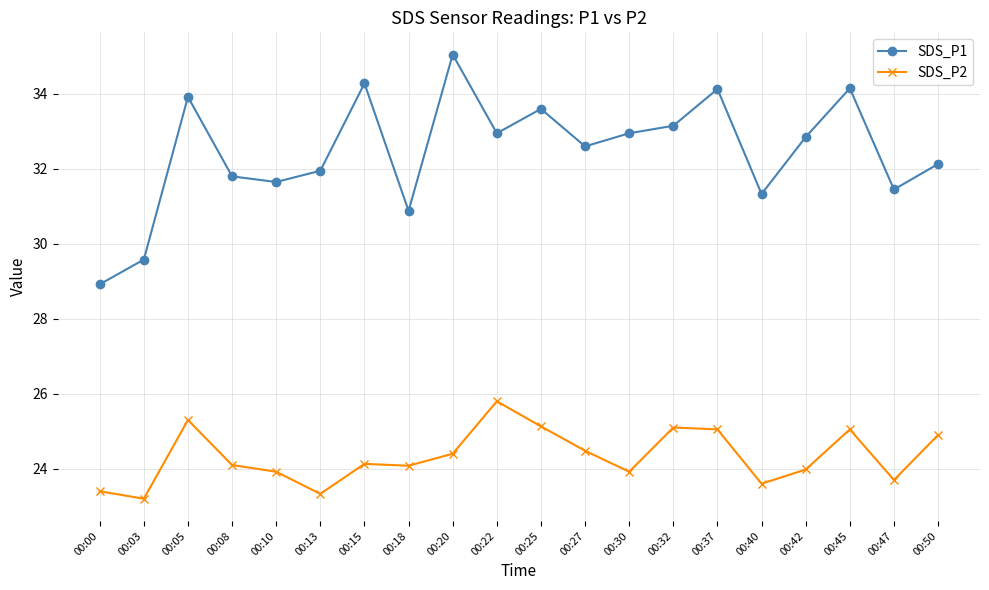

At which label does SDS_P2 reach its peak?

00:22